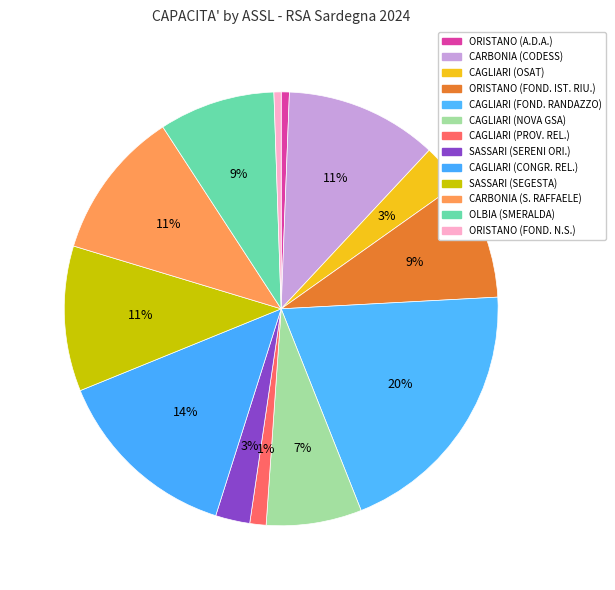

Does any single category account for the majority?

No